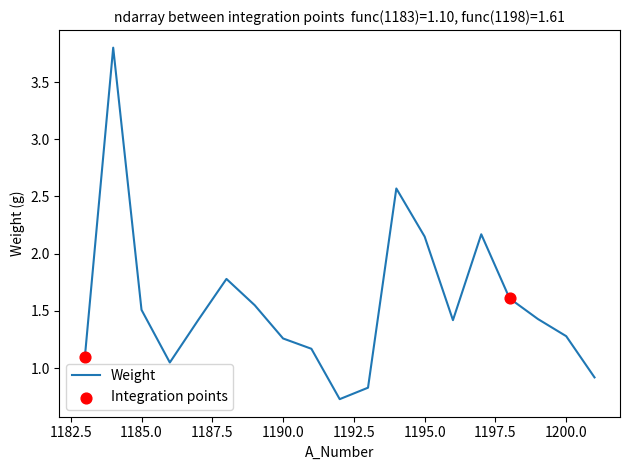

What is the maximum value shown in the chart?

3.8